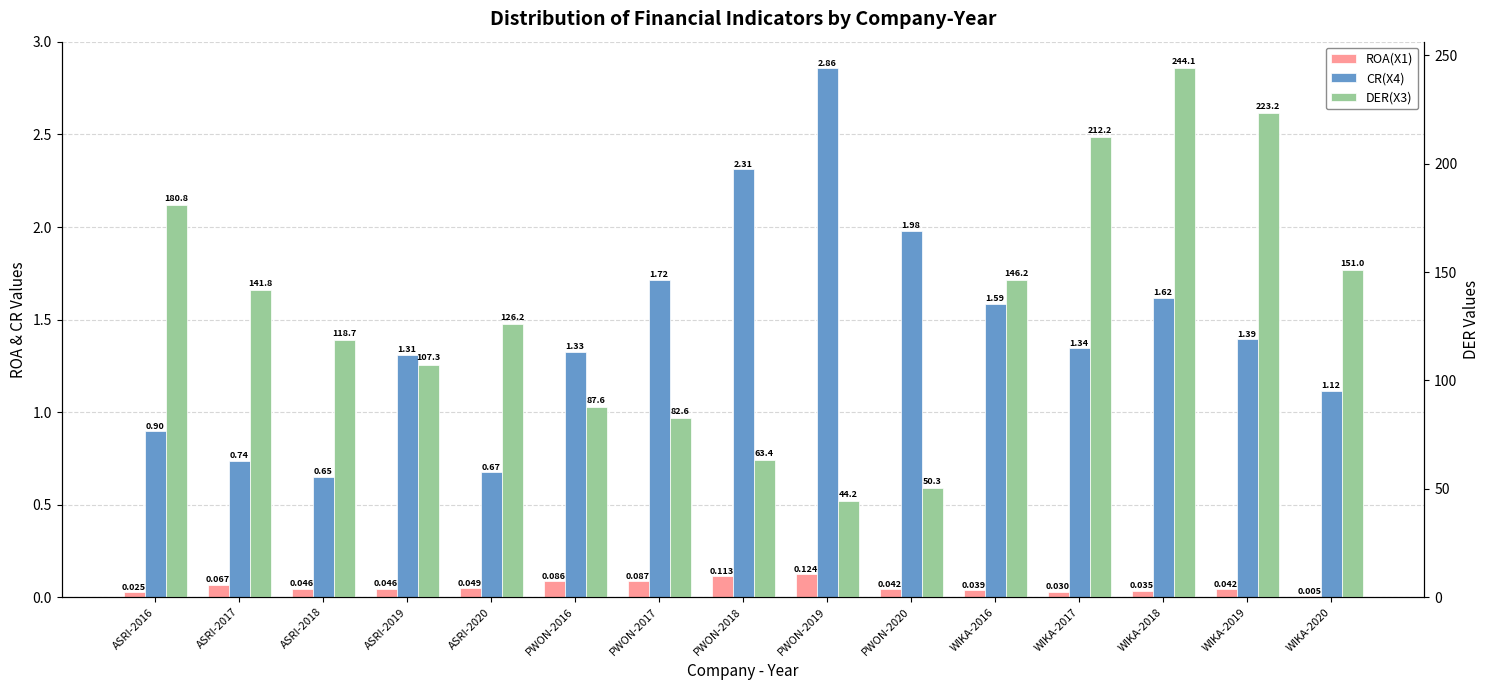

Rank the series at ASRI-2018 from lowest to highest value.

ROA(X1), CR(X4), DER(X3)